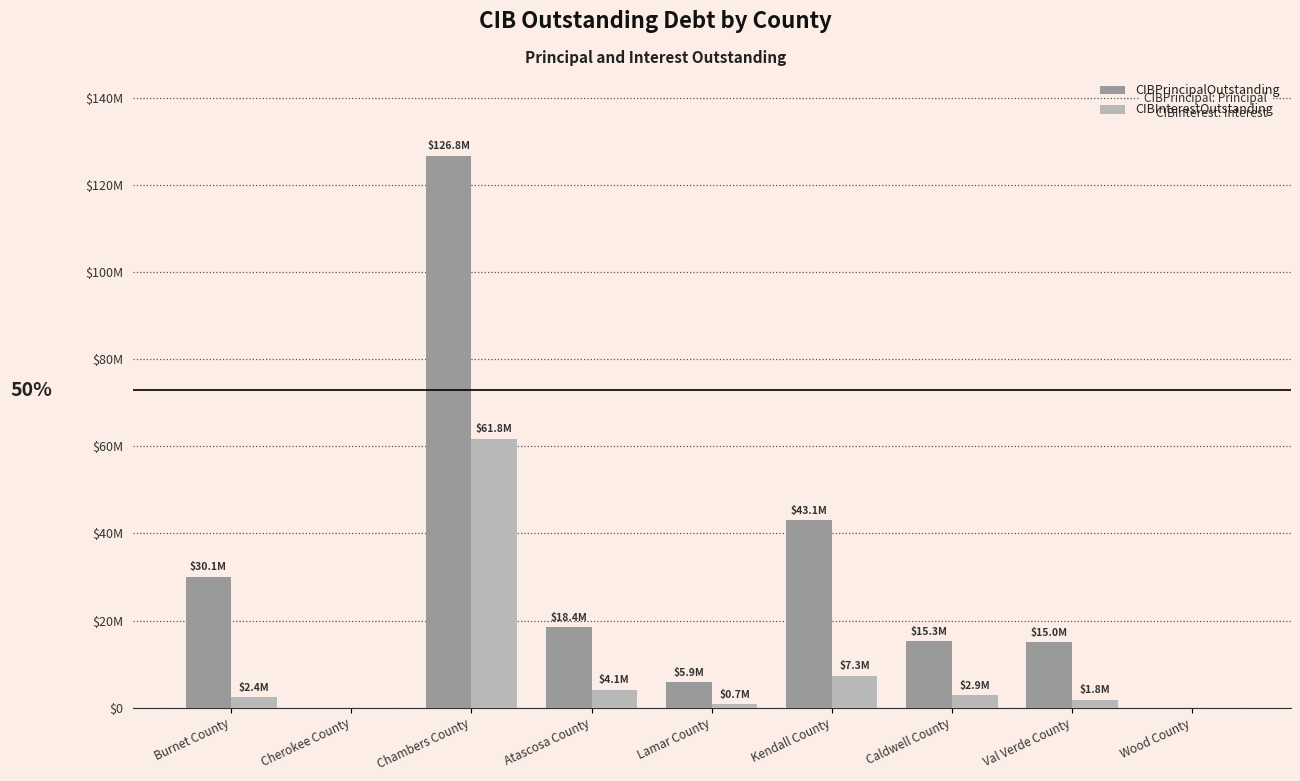

What position from the right is Caldwell County?

3